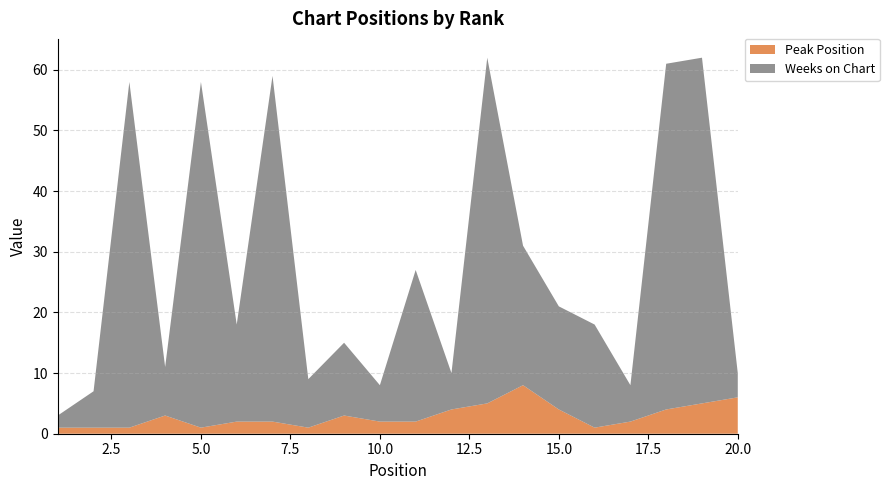

Reading left to right, transcribe all the data shown in this chart.

Peak Position: 1	1	1	3	1	2	2	1	3	2	2	4	5	8	4	1	2	4	5	6
Weeks on Chart: 2	6	57	8	57	16	57	8	12	6	25	6	57	23	17	17	6	57	57	4